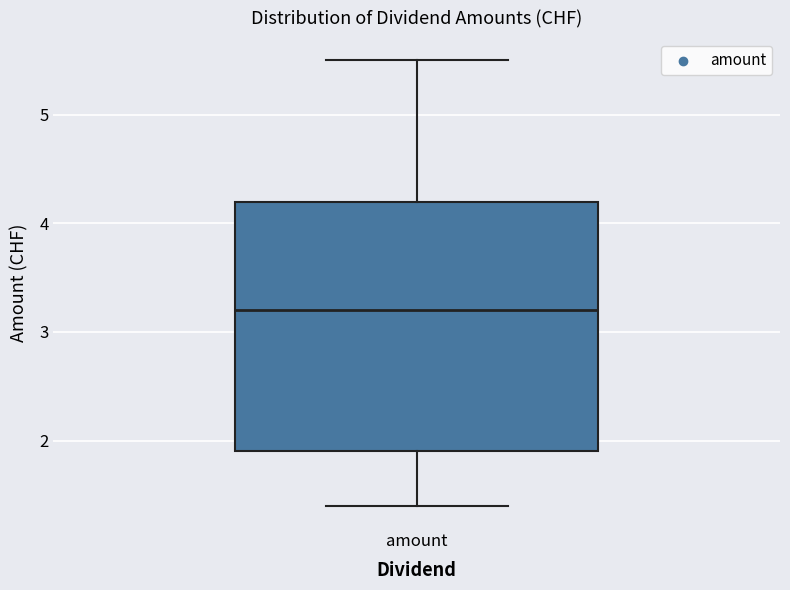

Where is the lower edge of the box for amount on the y-axis? The values are not printed on the chart, so give them approximately, as read against the axis.

1.9